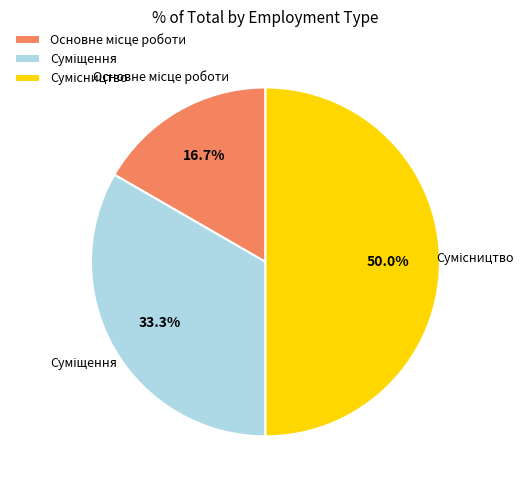

Which category has the smallest portion of the pie?

Основне місце роботи